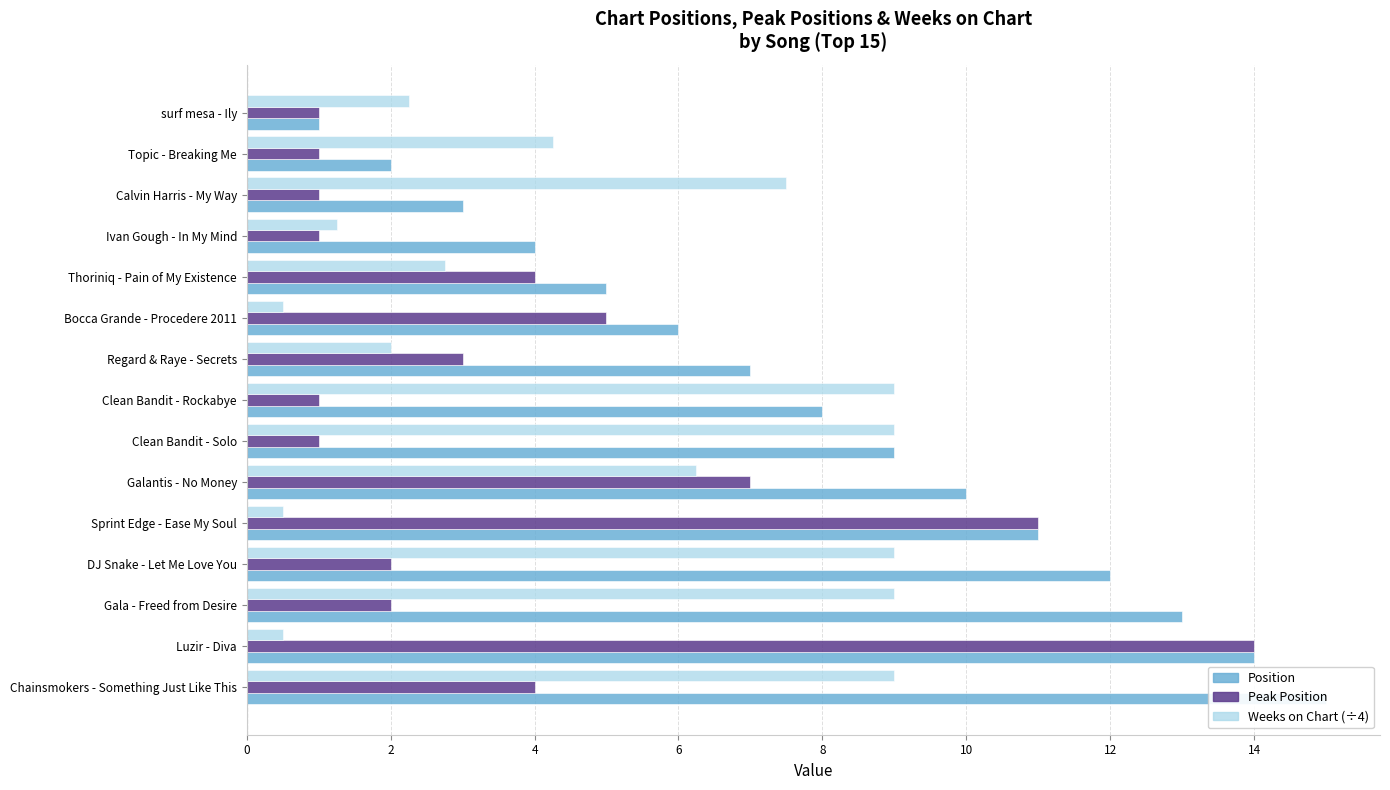

The value of Peak Position at Gala - Freed from Desire is 1.2. True or false?

False